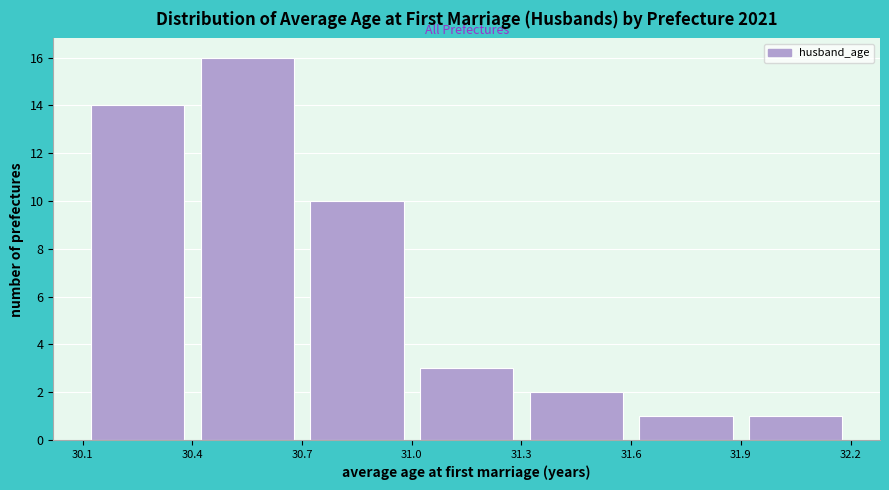

Reading left to right, list every bar in this chart as the range it spans on the x-axis followed by its height. The values are not printed on the chart, so give them approximately, as read against the axis.

30.1 to 30.4: 14
30.4 to 30.7: 16
30.7 to 31.0: 10
31.0 to 31.3: 3
31.3 to 31.6: 2
31.6 to 31.9: 1
31.9 to 32.2: 1